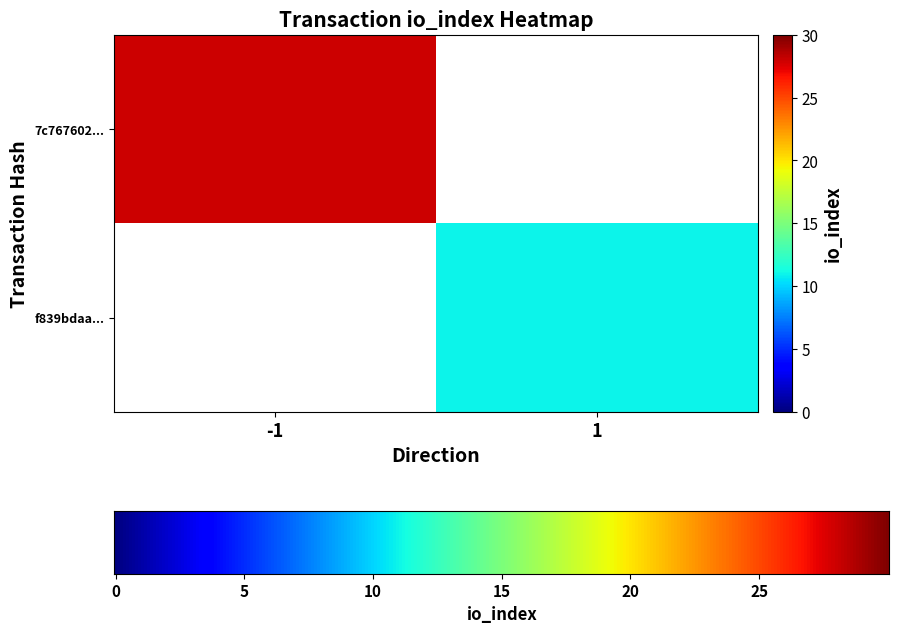

Is it true that f839bdaa74ce6f9181900fbebd9c2a64260e598 equals 19 at io_index?

False